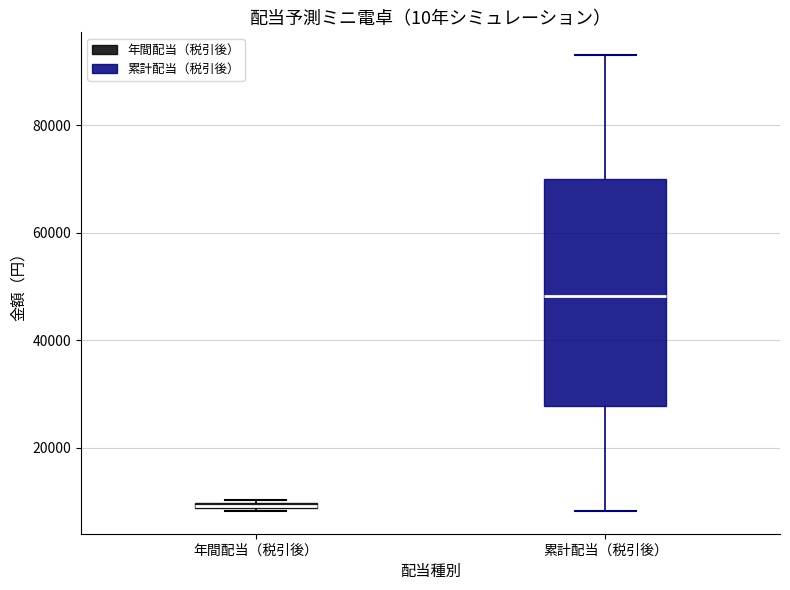

Where is the lower edge of the box for 累計配当（税引後） on the y-axis? The values are not printed on the chart, so give them approximately, as read against the axis.

28000